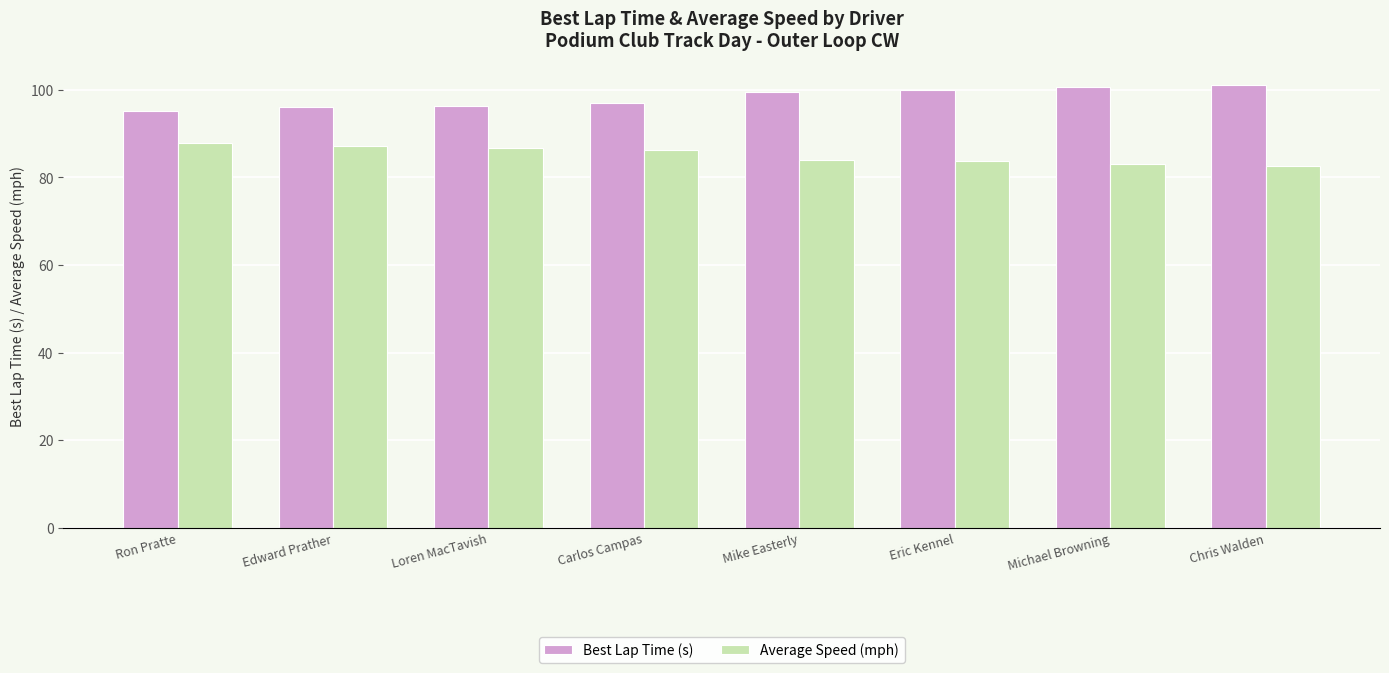

What is the greatest value displayed?

101.0